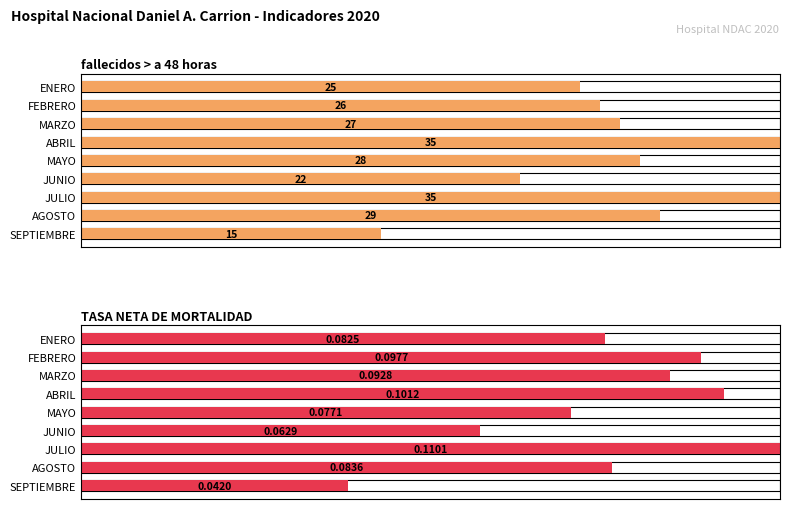

Are the bars horizontal?

Yes